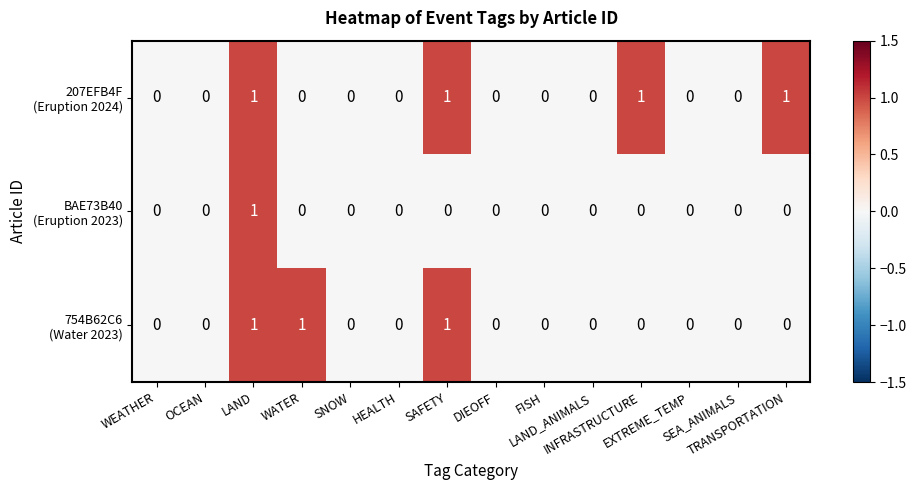

Which category has the lowest value across all series?

WEATHER